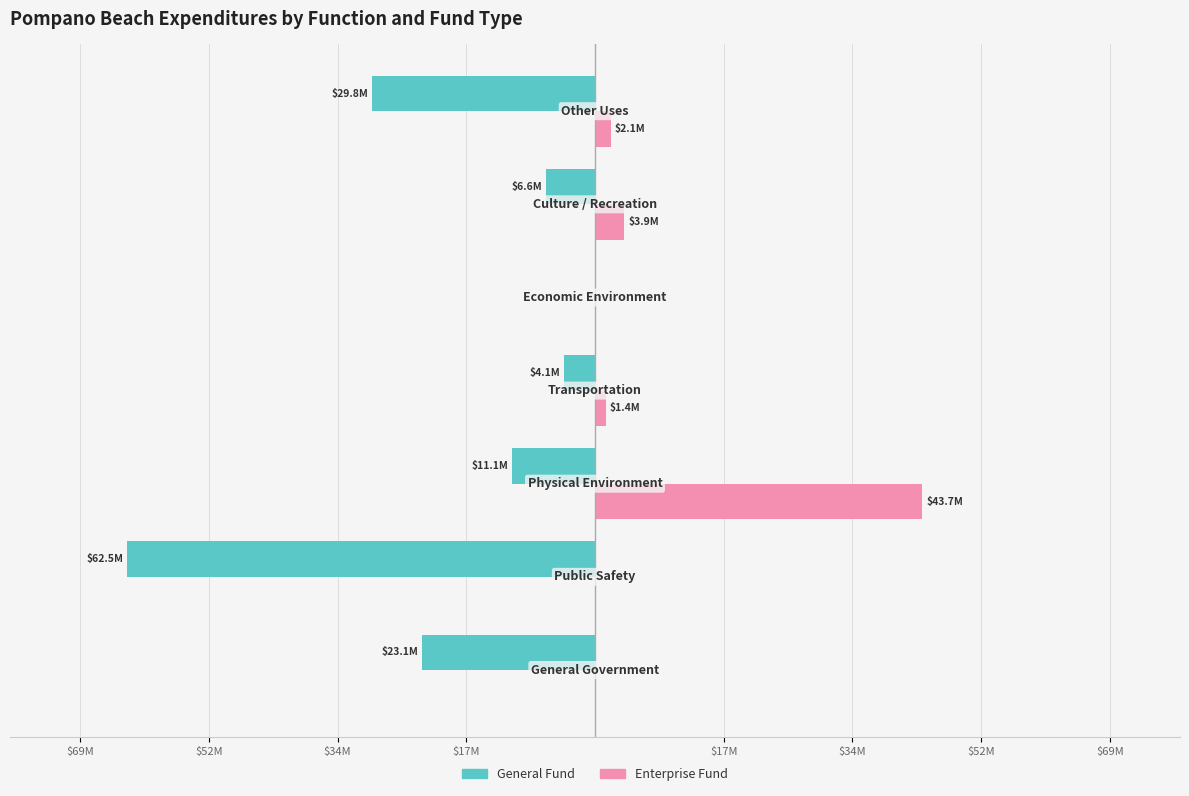

What are all the series names shown in the legend?

General Fund, Enterprise Fund